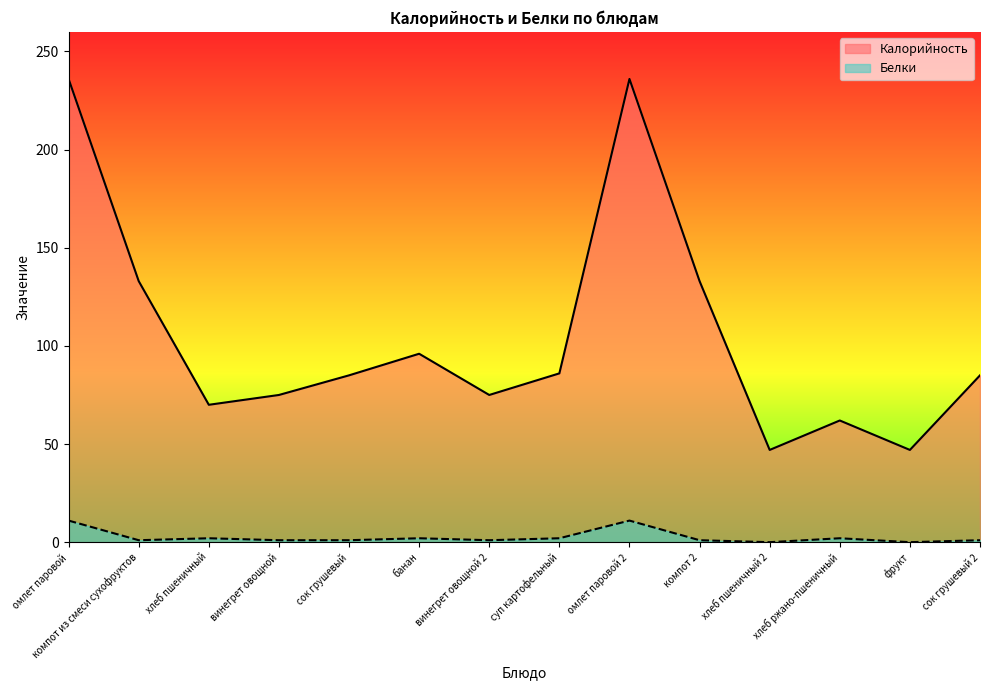

Does the chart display data point markers on the line(s)?

No